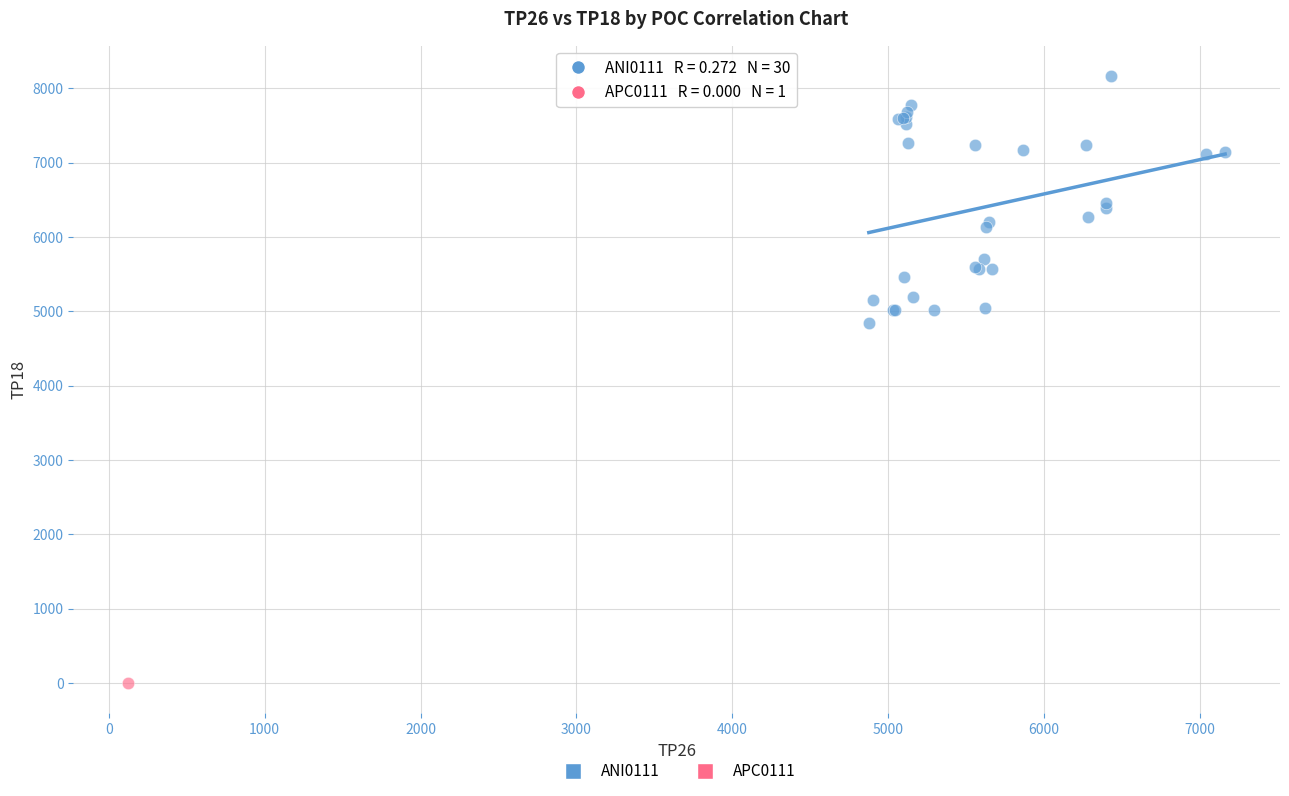

What are all the series names shown in the legend?

ANI0111, APC0111